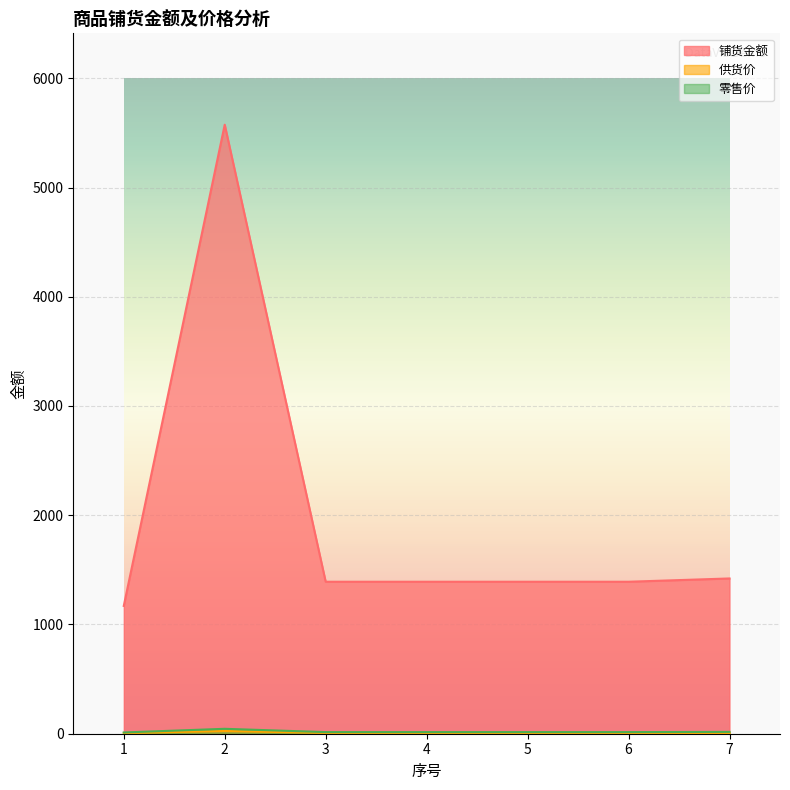

True or false: 供货价 and 零售价 cross at least once.

False